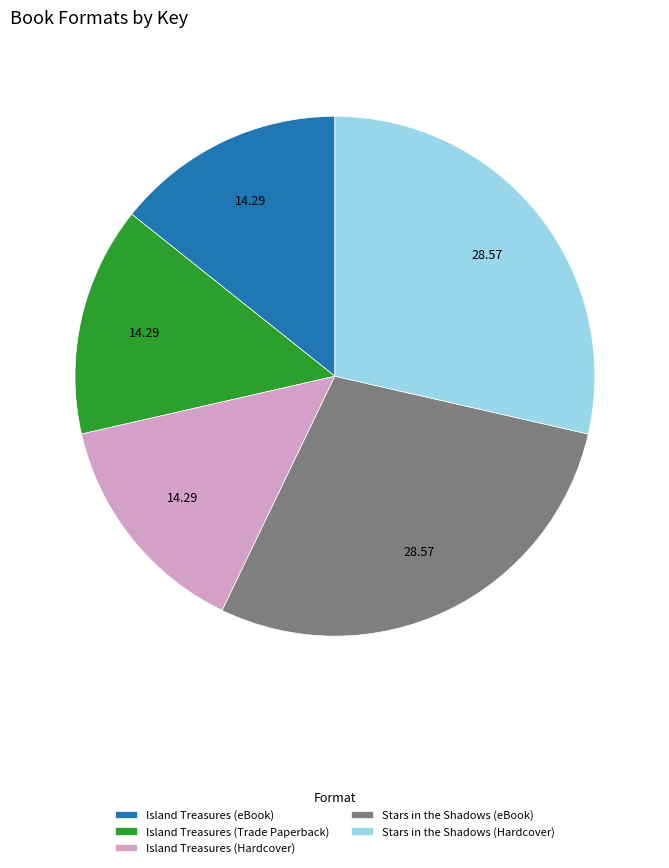

Is it true that Stars in the Shadows (Hardcover) is 15% of the pie?

False